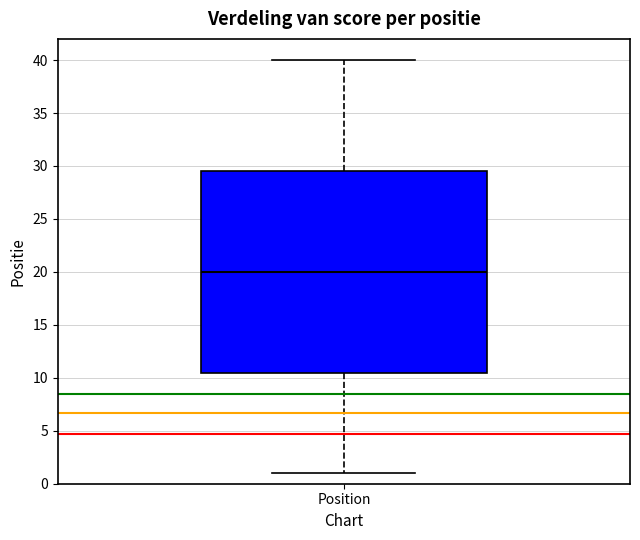

Read this box plot against the y-axis: the position of the median line, the range covered by the box, and the ends of both whiskers. The values are not printed on the chart, so give them approximately, as read against the axis.

median 20.0, box 10.5 to 29.5, whiskers 1.0 to 40.0